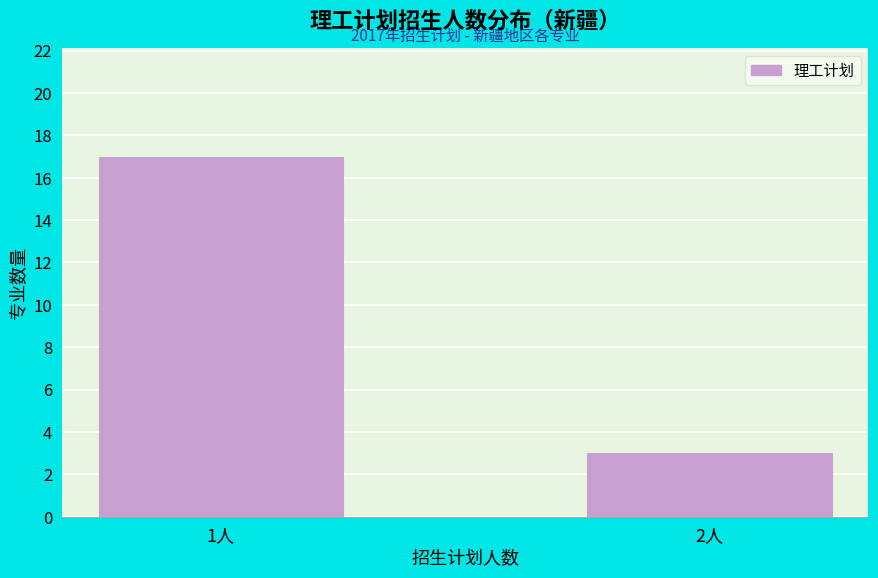

Reading left to right, list all the values displayed in this chart.

17	3